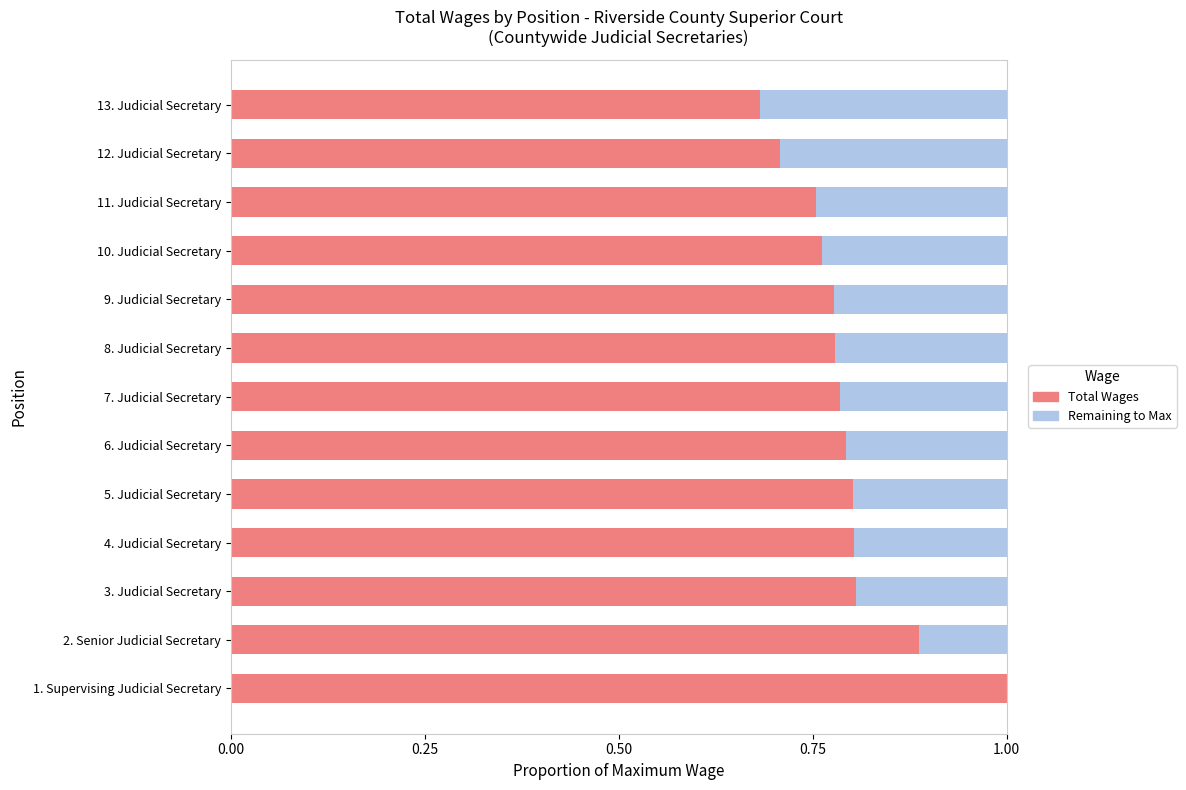

Where is Total Wages nearest to the value 0?

13. Judicial Secretary